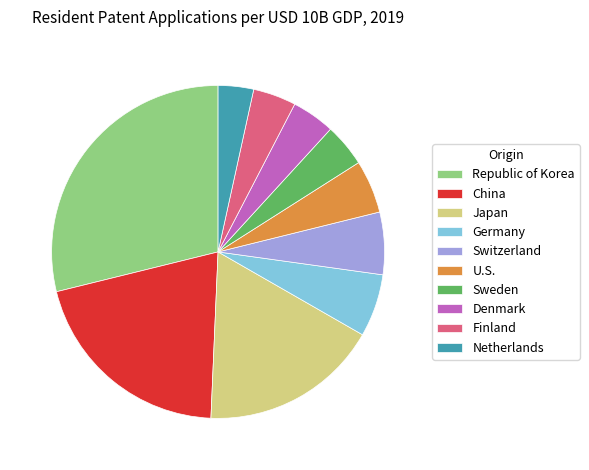

Which category has the biggest portion of the pie?

Republic of Korea